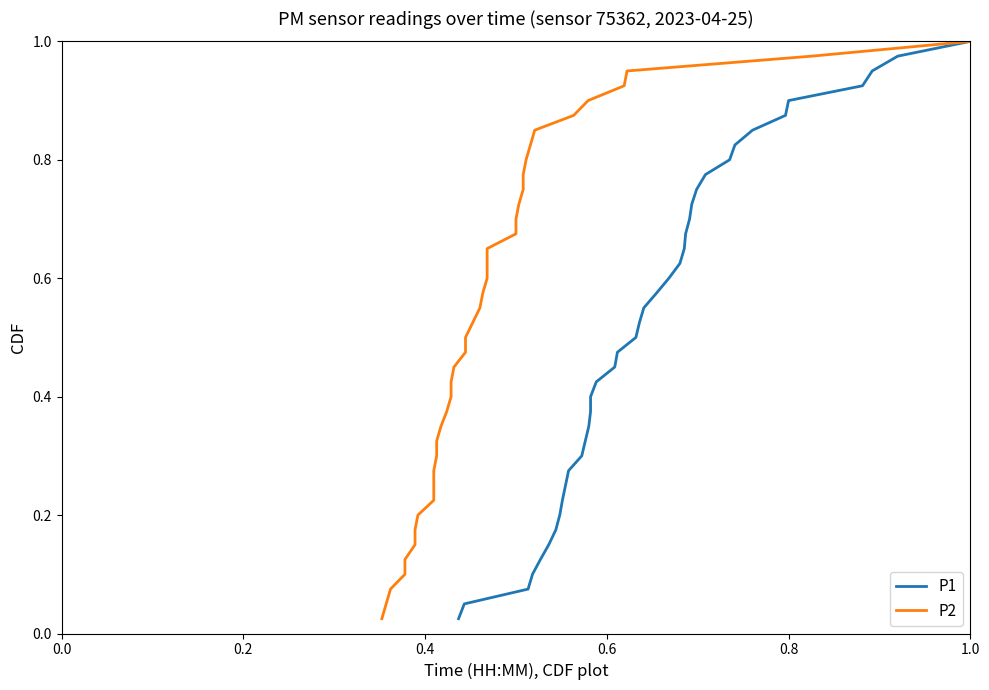

What is the value of the P2 point at the 7th from the left?

0.2